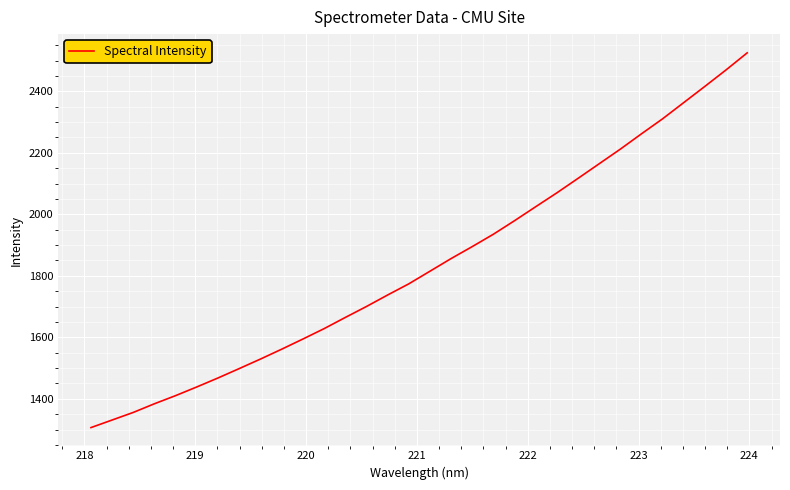

What is the difference between the maximum and minimum values?

1218.7